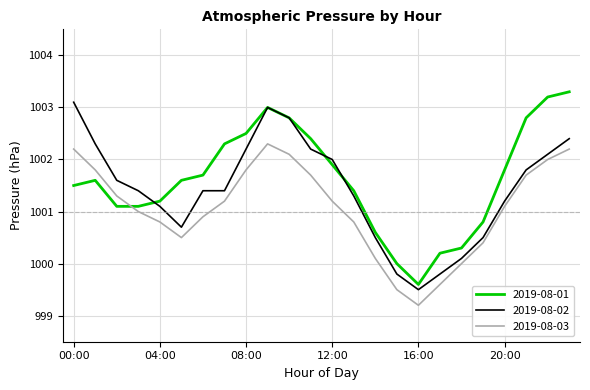

What is the lowest value of the 2019-08-01 series?

999.6